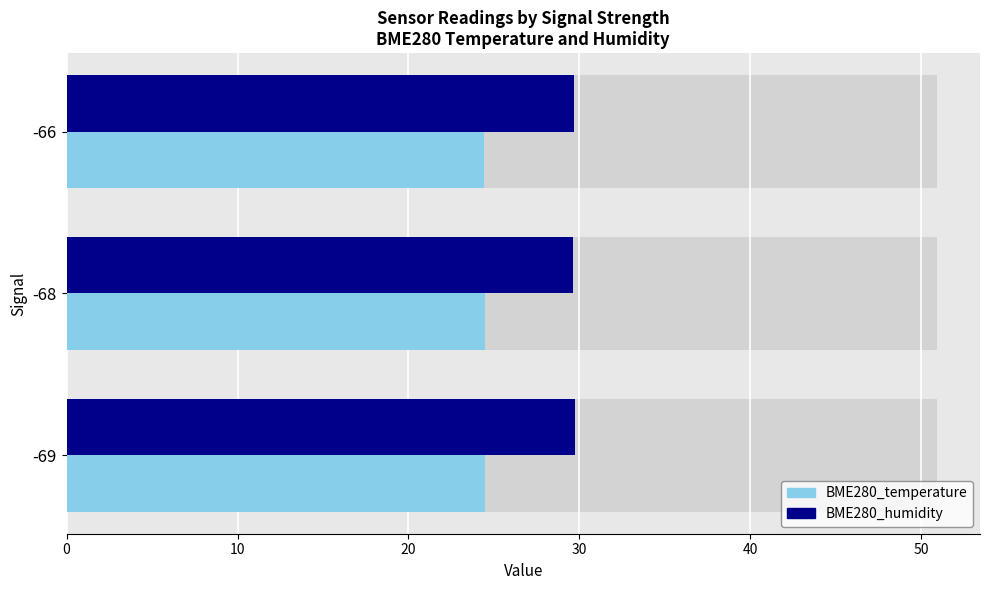

How many BME280_humidity values are between 29 and 30?

3